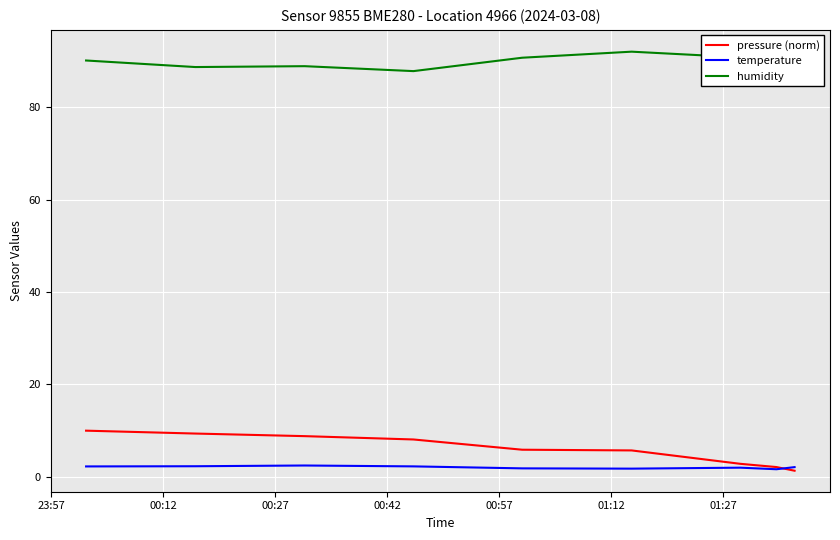

What is the highest value of the temperature series?

2.4